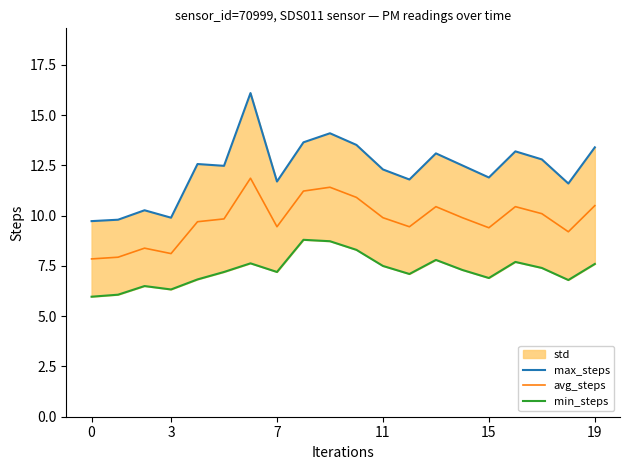

How many lines are shown in the chart?

3